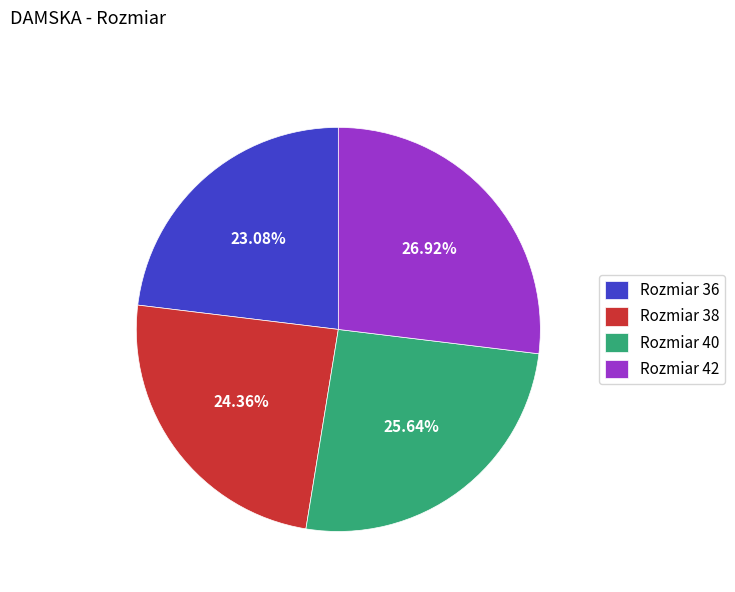

Which has a higher value, Rozmiar 38 or Rozmiar 42?

Rozmiar 42